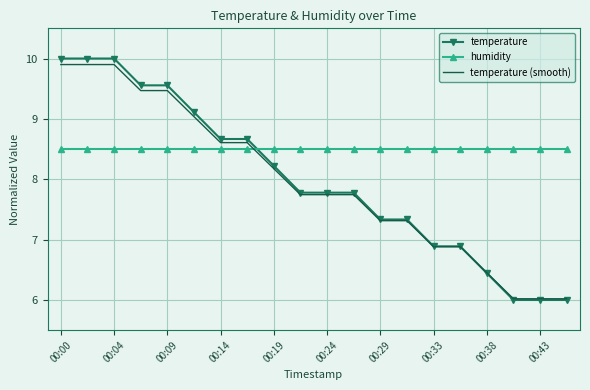

What is the greatest value displayed?

10.0